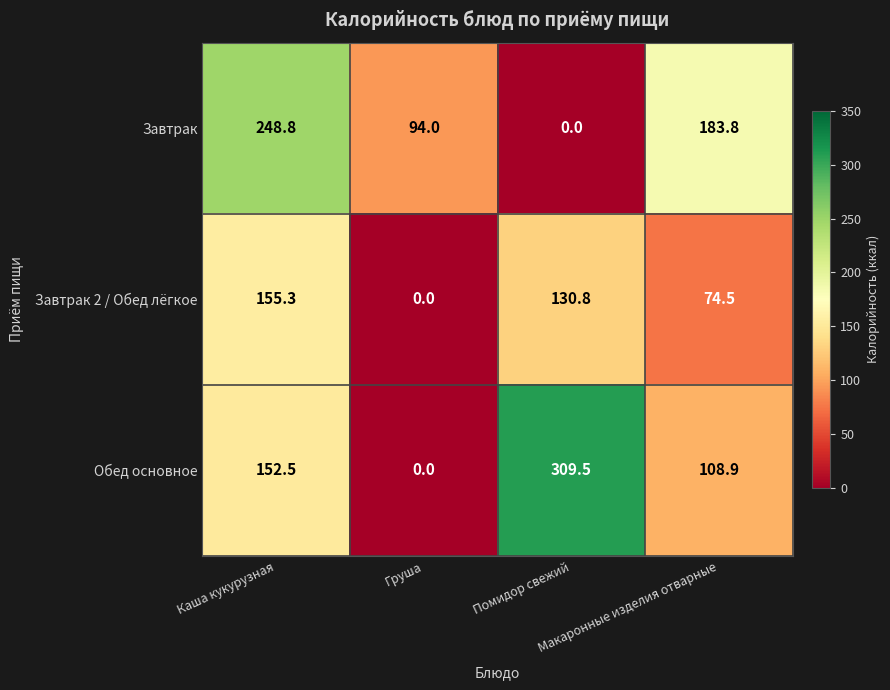

List the series in order of their peak value, lowest first.

Завтрак 2 / Обед лёгкое, Завтрак, Обед основное